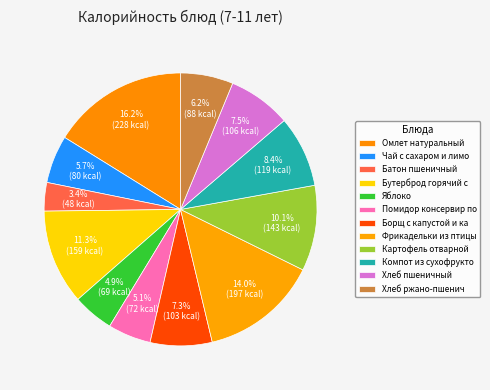

Is it true that Хлеб ржано-пшенич is 6% of the pie?

True